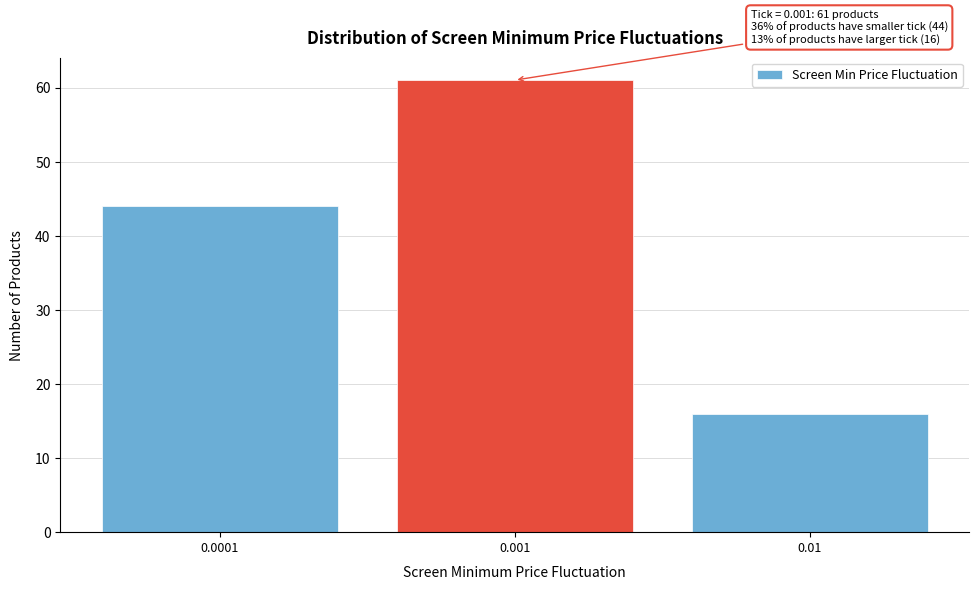

Reading left to right, extract all data points from this chart.

0.0001=44	0.001=61	0.01=16